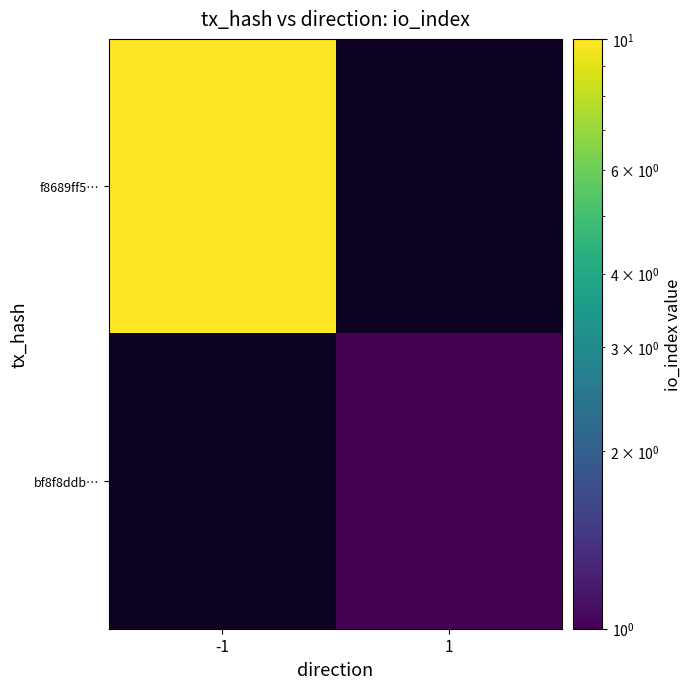

Between -1 and 1, which is larger?

-1